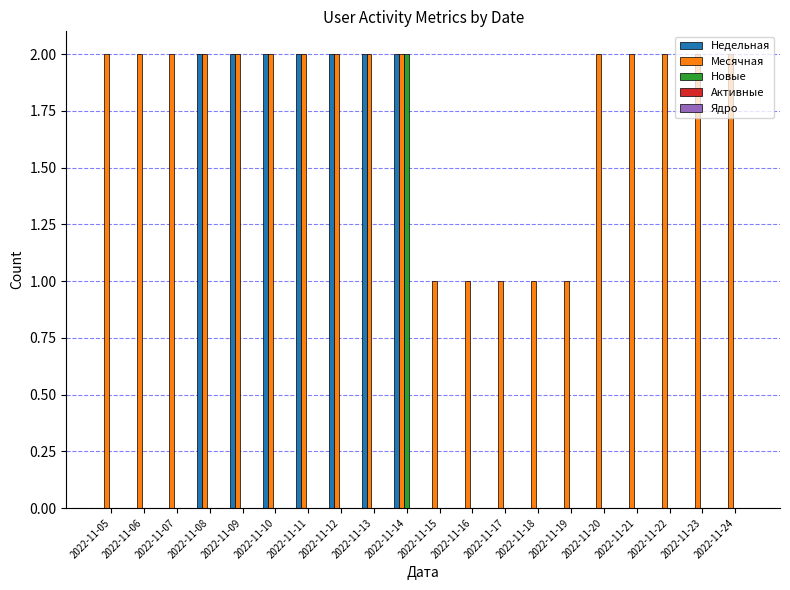

Is it true that Недельная equals 1 at 2022-11-21?

False